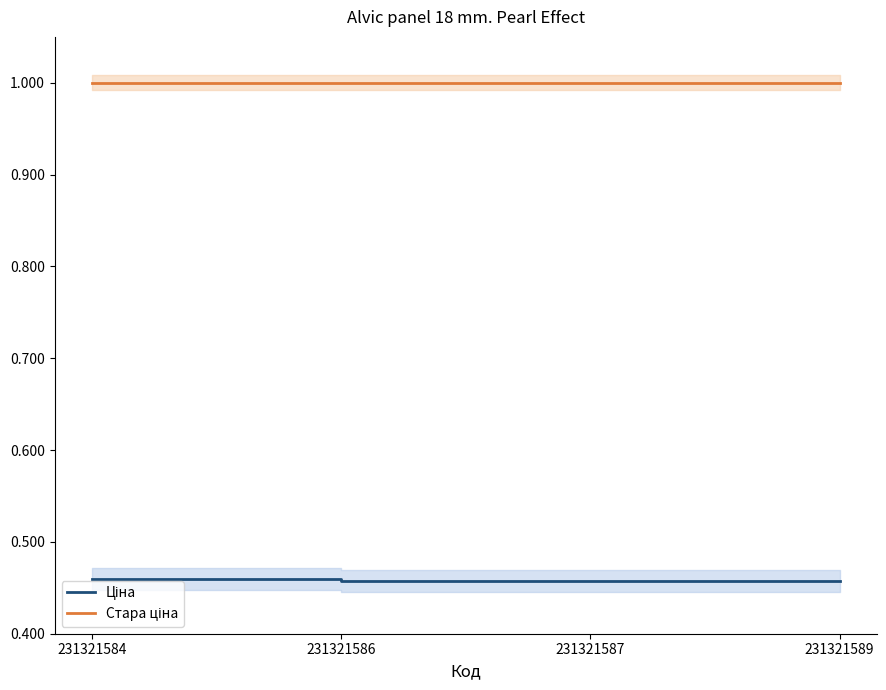

Which has a higher value, 231321586 or 231321584?

231321584